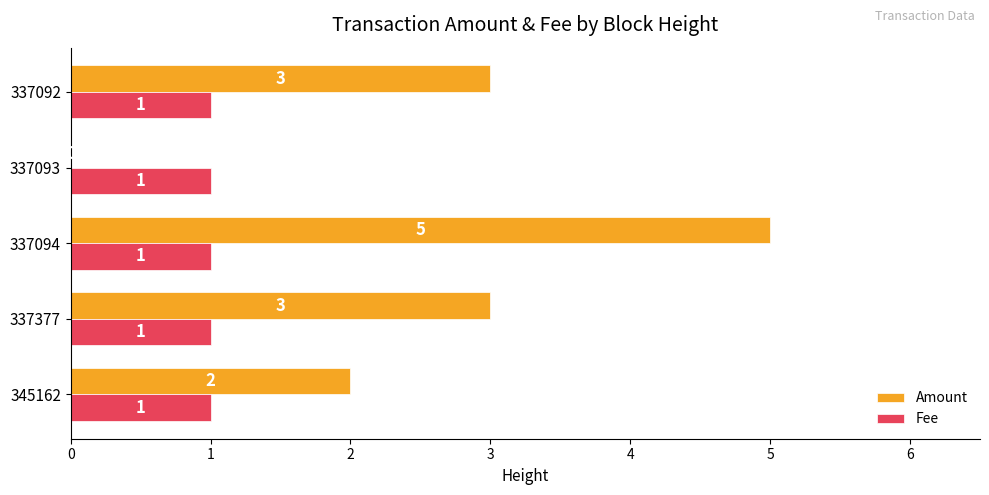

What are all the series names shown in the legend?

Amount, Fee